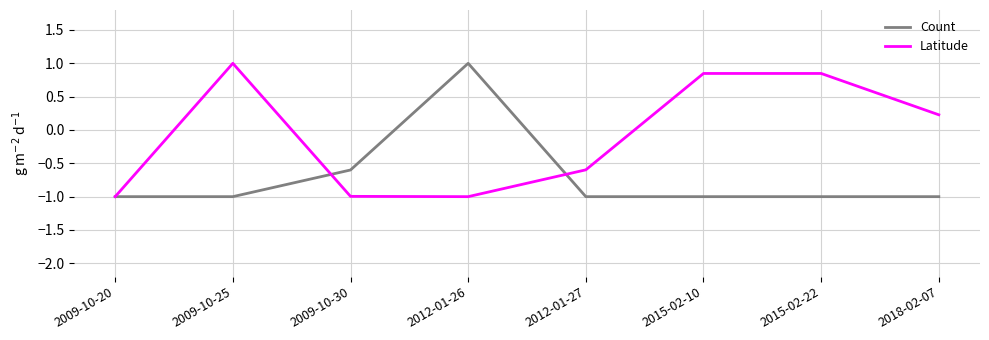

Which series has the largest total across all categories?

Latitude